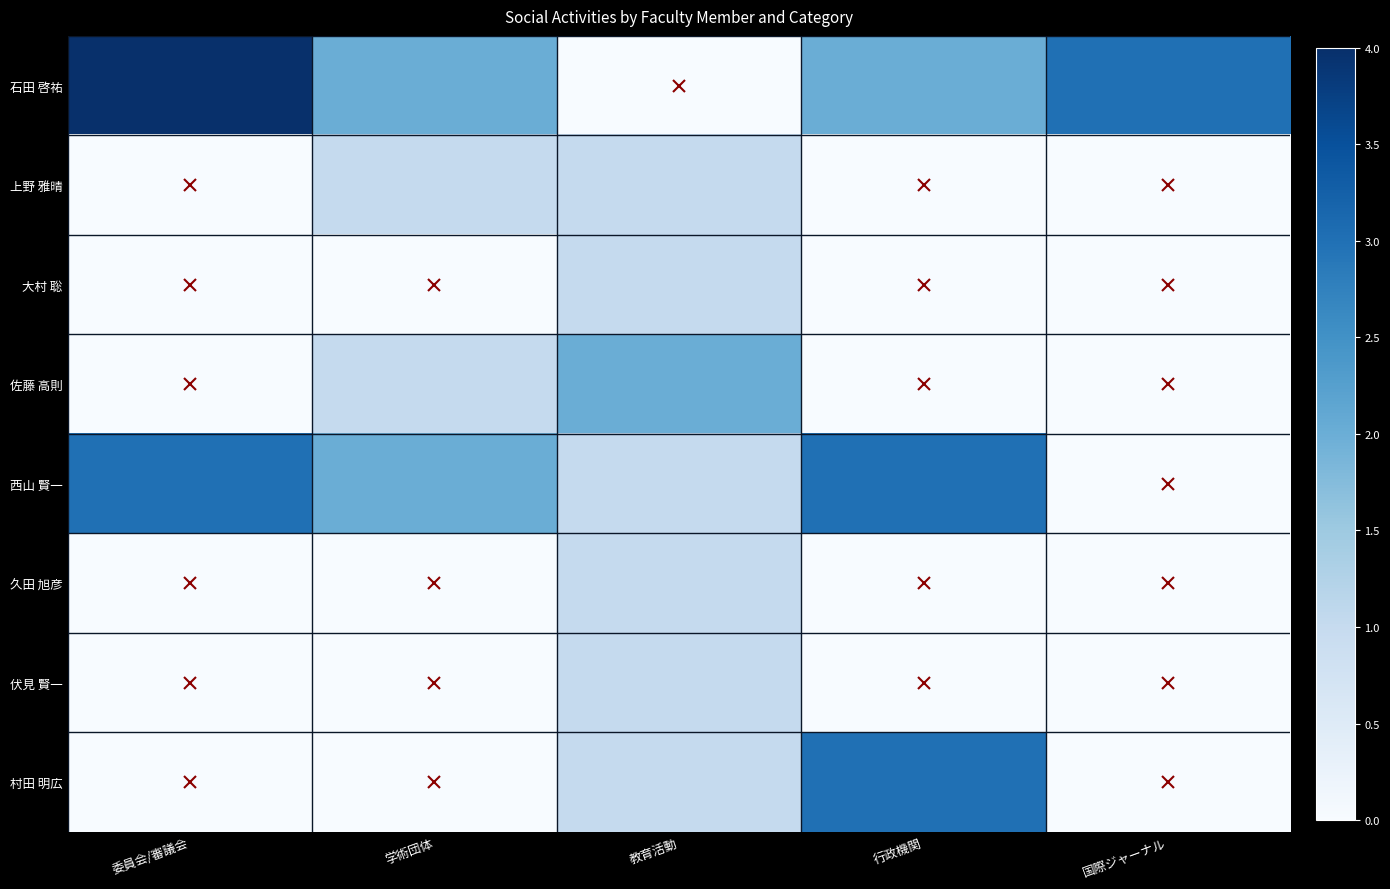

Reading right to left, what are all the values shown in this chart?

石田 啓祐: 国際ジャーナル=3	行政機関=2	教育活動=0	学術団体=2	委員会/審議会=4
上野 雅晴: 国際ジャーナル=0	行政機関=0	教育活動=1	学術団体=1	委員会/審議会=0
大村 聡: 国際ジャーナル=0	行政機関=0	教育活動=1	学術団体=0	委員会/審議会=0
佐藤 高則: 国際ジャーナル=0	行政機関=0	教育活動=2	学術団体=1	委員会/審議会=0
西山 賢一: 国際ジャーナル=0	行政機関=3	教育活動=1	学術団体=2	委員会/審議会=3
久田 旭彦: 国際ジャーナル=0	行政機関=0	教育活動=1	学術団体=0	委員会/審議会=0
伏見 賢一: 国際ジャーナル=0	行政機関=0	教育活動=1	学術団体=0	委員会/審議会=0
村田 明広: 国際ジャーナル=0	行政機関=3	教育活動=1	学術団体=0	委員会/審議会=0